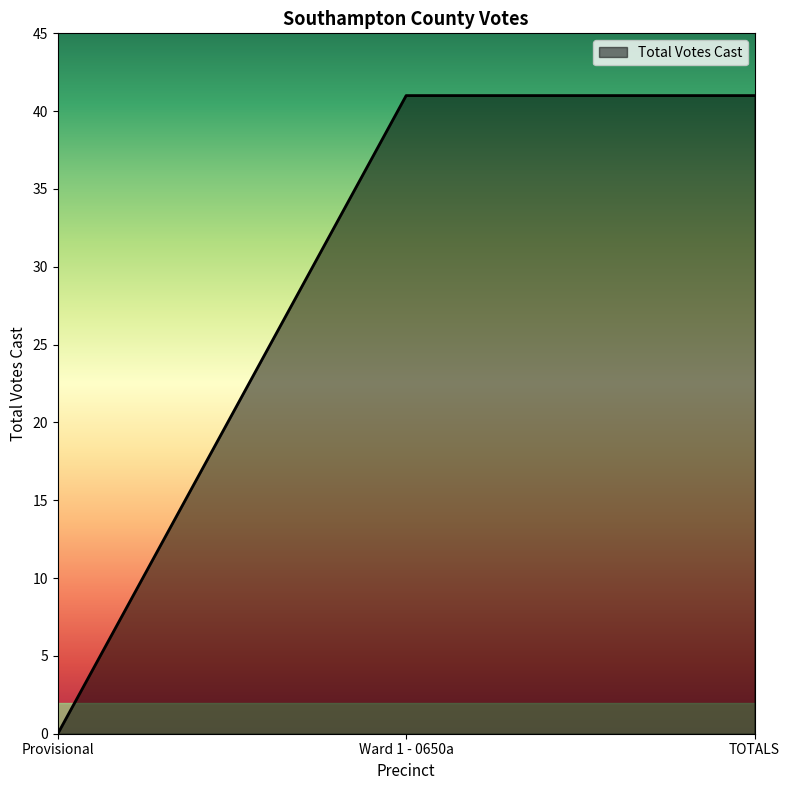

What is the difference between the second highest and minimum values?

41